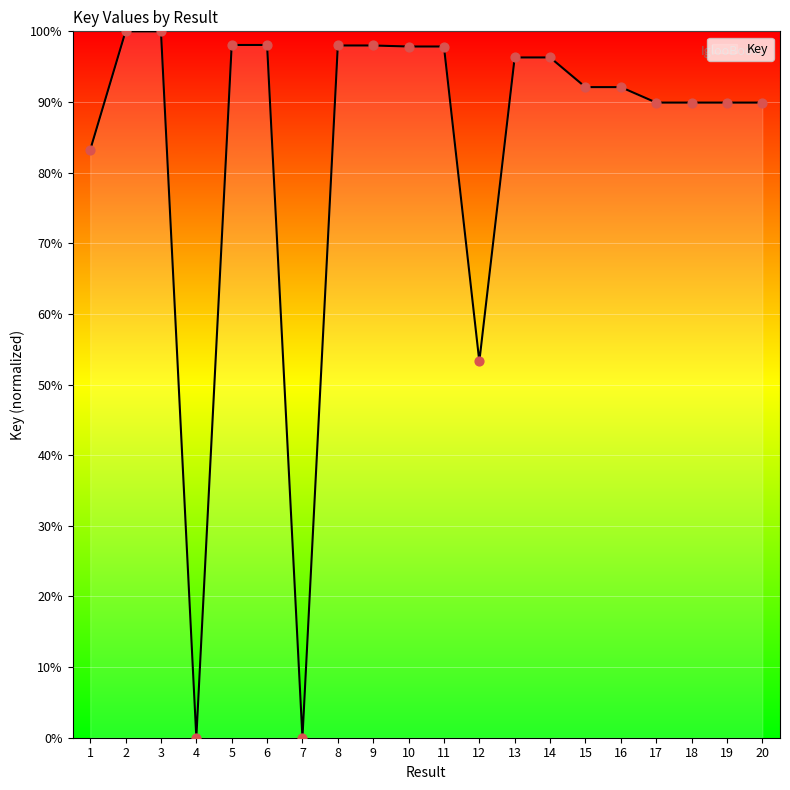

What is the change in value from 4 to 6?

+98.1